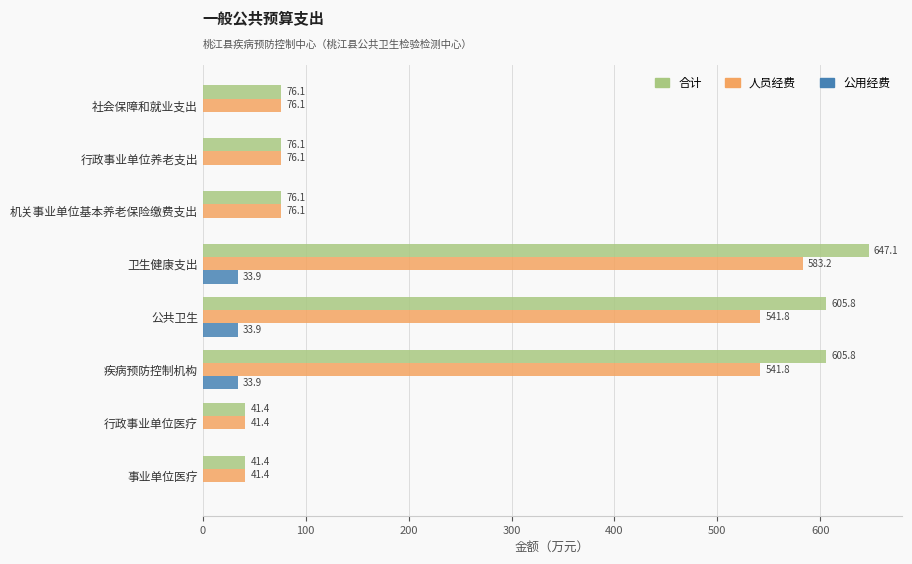

The value of 合计 at 社会保障和就业支出 is 76.1. True or false?

True